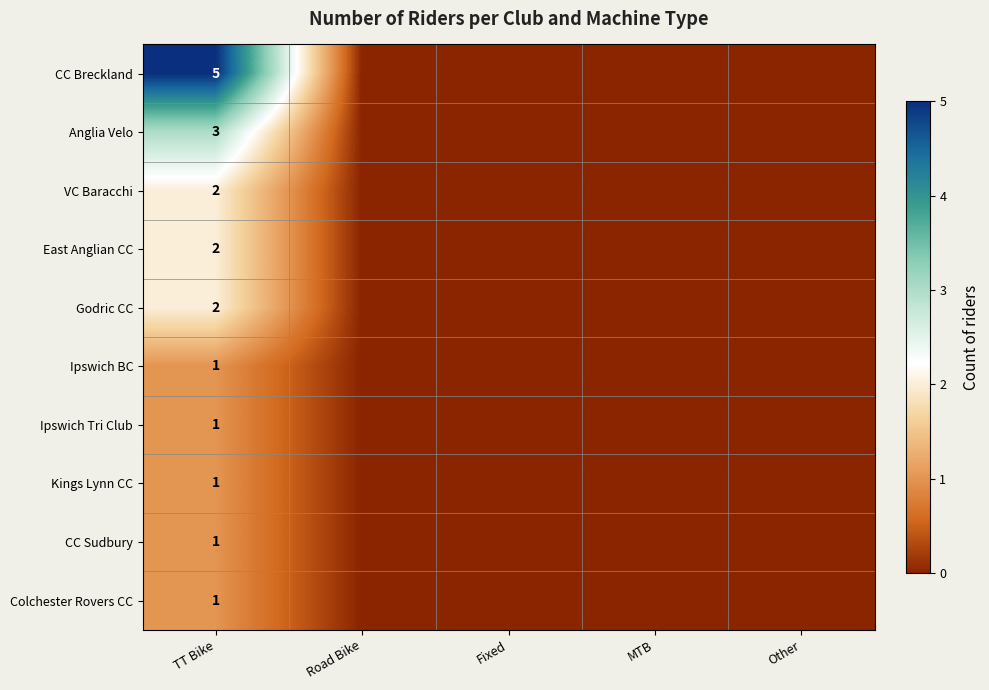

Which label corresponds to the largest value in the chart?

TT Bike